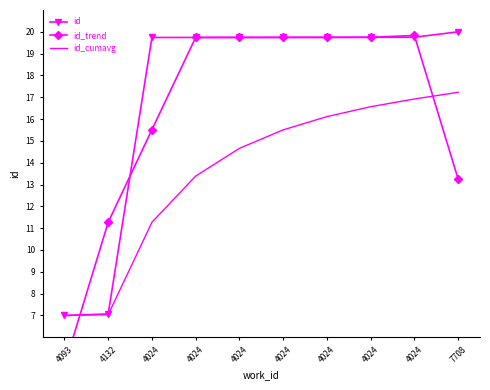

At which label is id_cumavg closest to 12?

4024